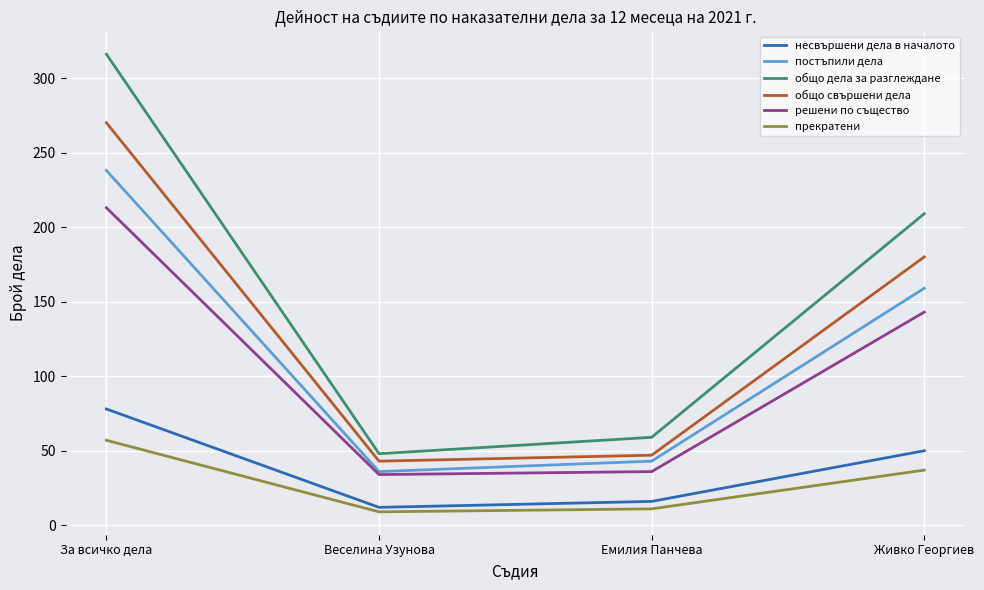

The value of постъпили дела at Емилия Панчева is 67. True or false?

False